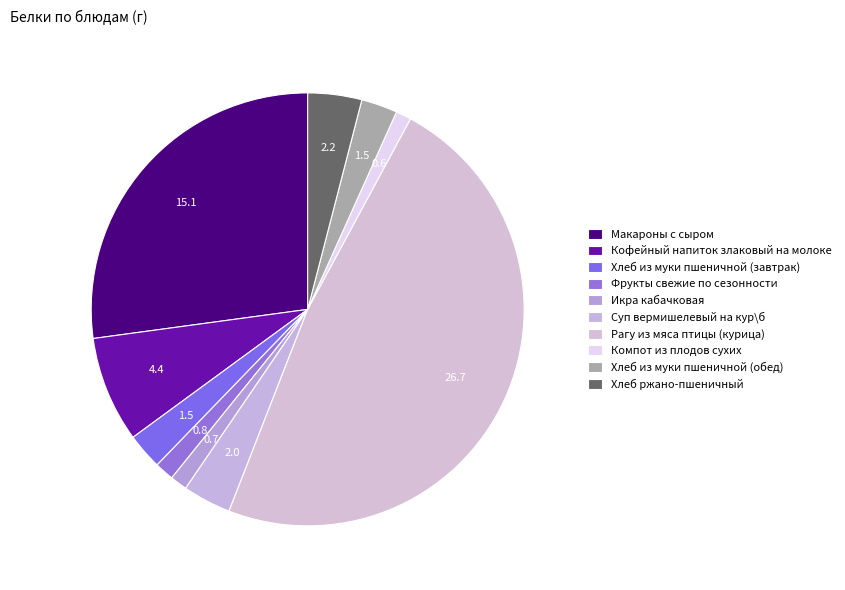

Do Хлеб из муки пшеничной (обед) and Хлеб ржано-пшеничный together represent more than half of the pie?

No